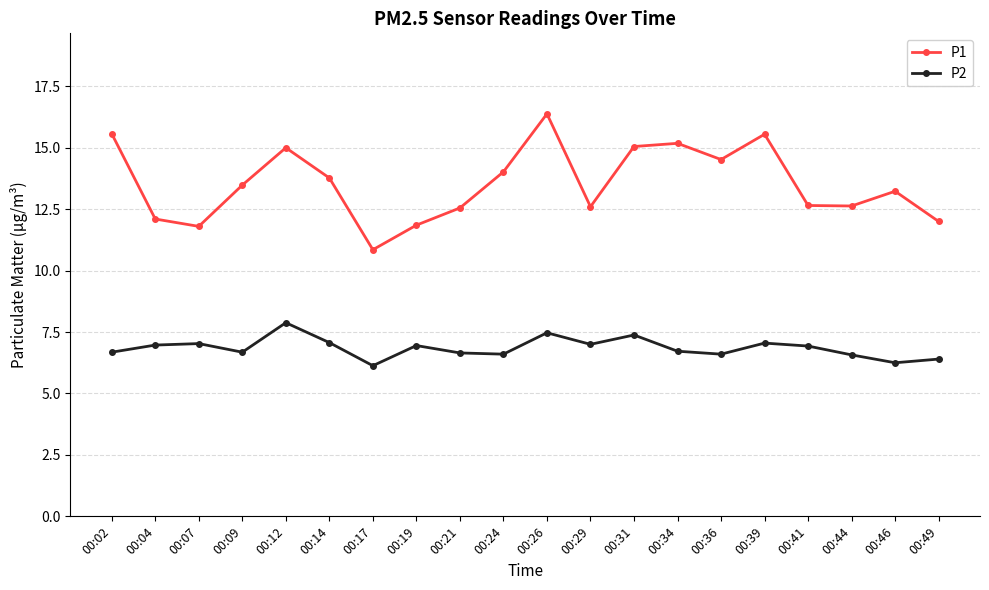

True or false: P2 and P1 intersect in this chart.

False